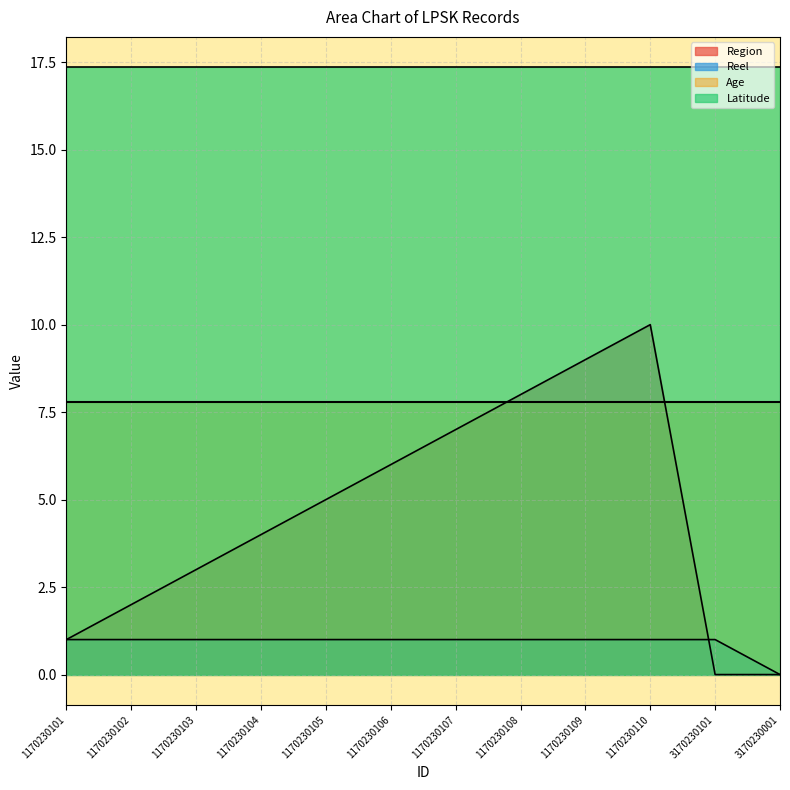

How many intersections are there between Region and Reel?

1